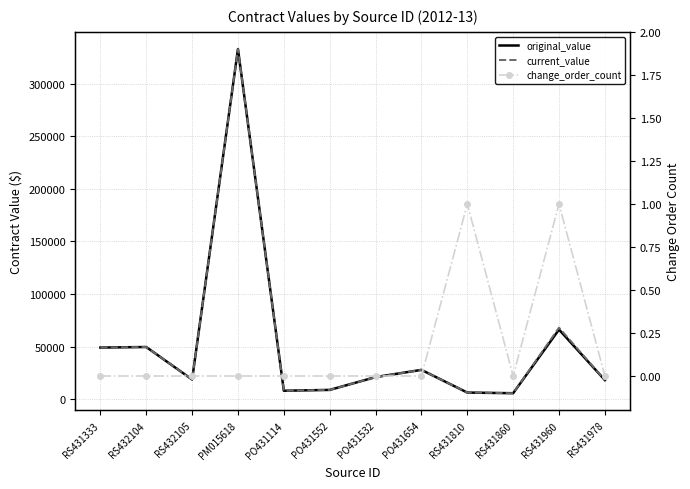

What is the difference between the second highest and second lowest values in the current_value series?

61802.4